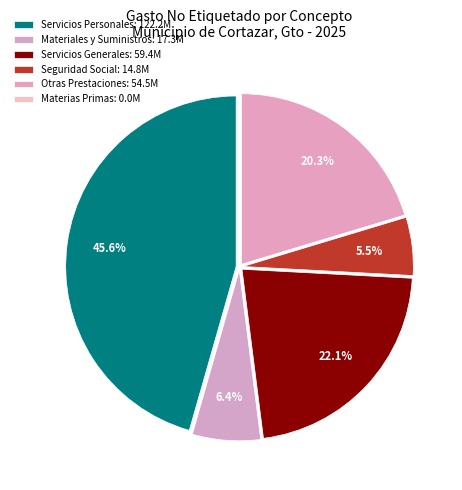

What is the smallest slice in the pie chart?

Materias Primas